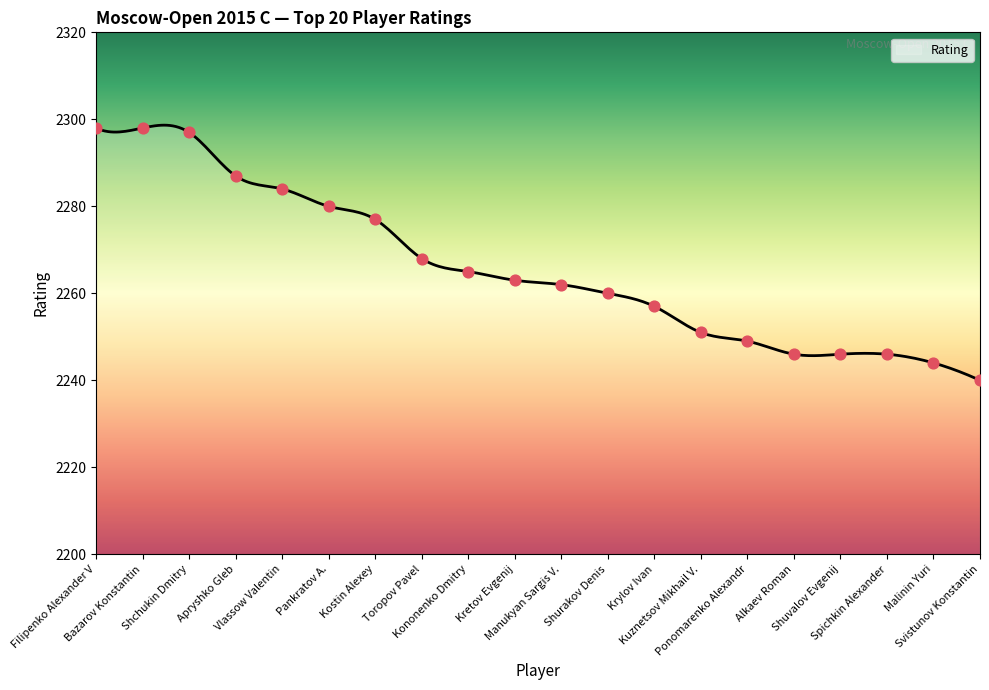

What is the ratio of the value at Bazarov Konstantin to the value at Alkaev Roman?

1.0